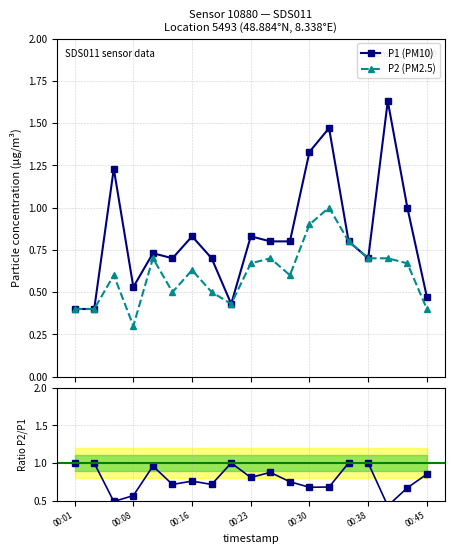

What is the minimum value for P2 (PM2.5)?

0.3